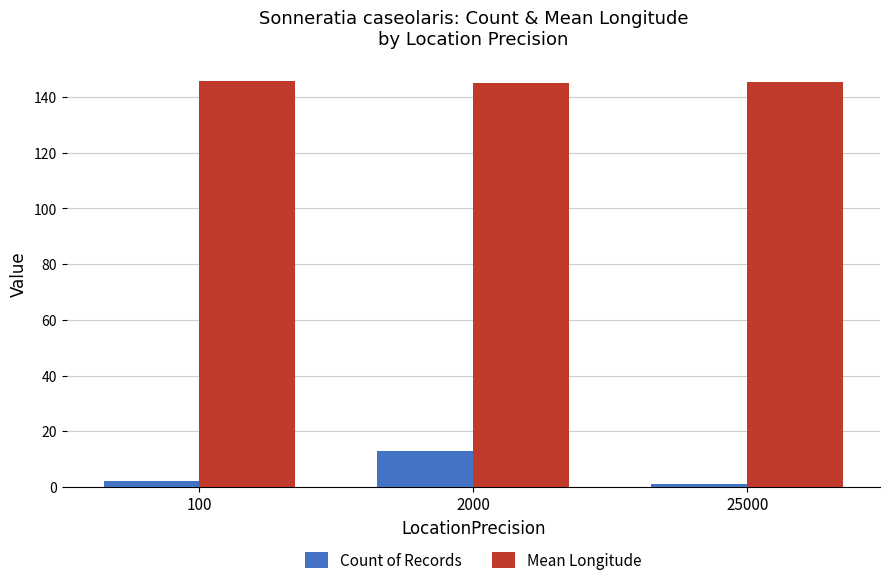

At which category is the sum across all series the highest?

2000